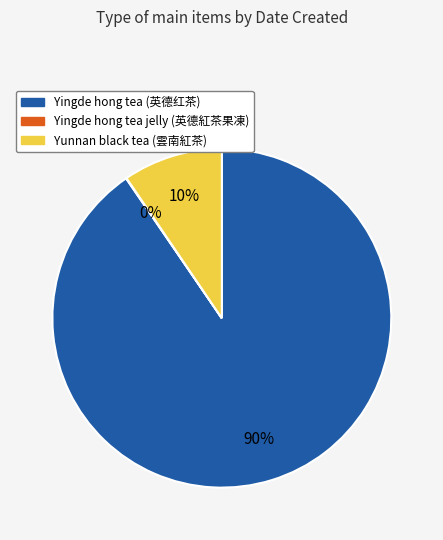

What is the largest slice in the pie chart?

Yingde hong tea (英德红茶)